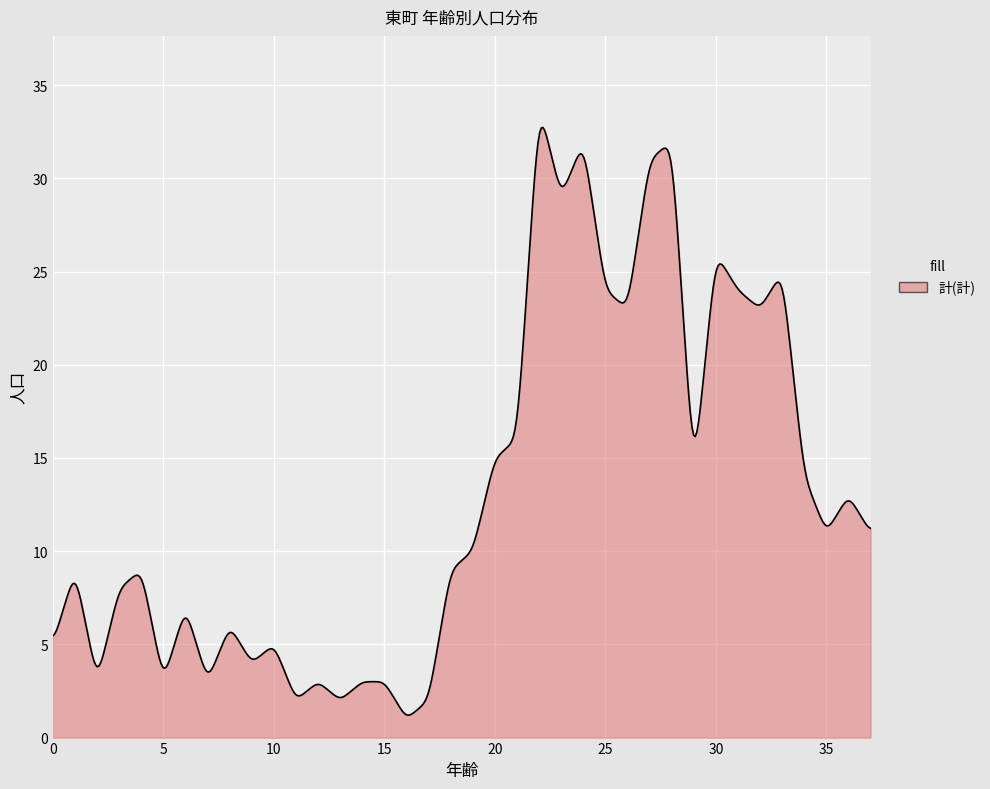

What is the greatest value displayed?

32.7